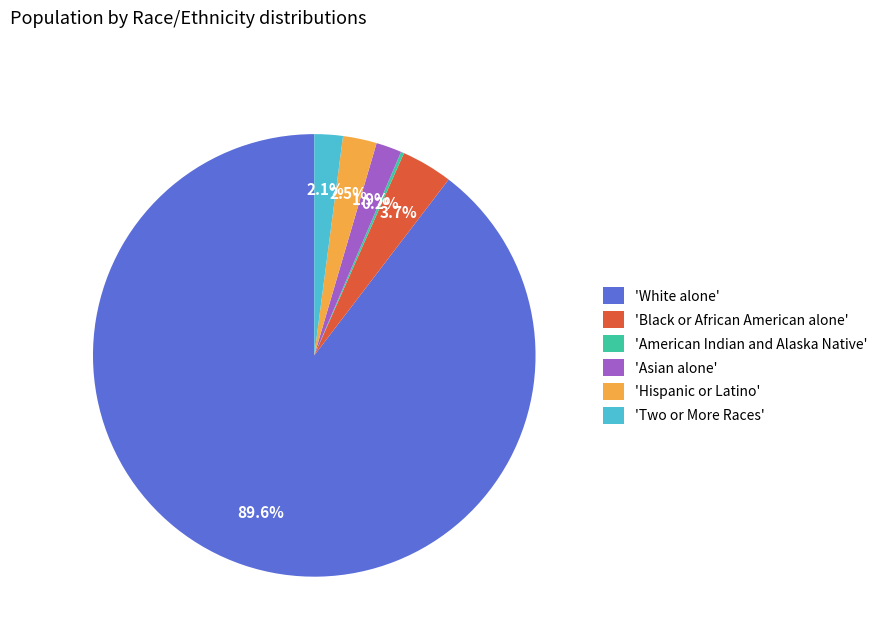

Which slice is the largest?

'White alone'